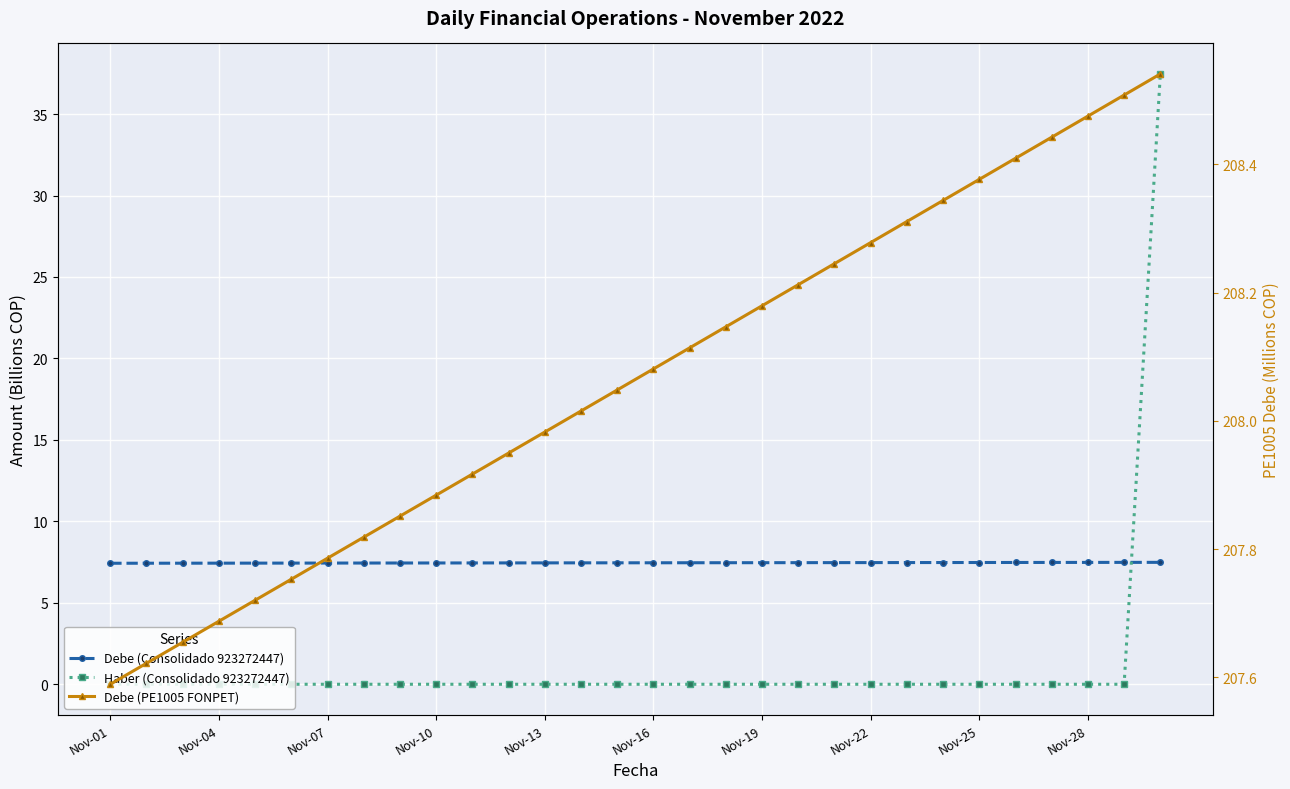

What are all the series names shown in the legend?

Debe (Consolidado 923272447), Haber (Consolidado 923272447), Debe (PE1005 FONPET)